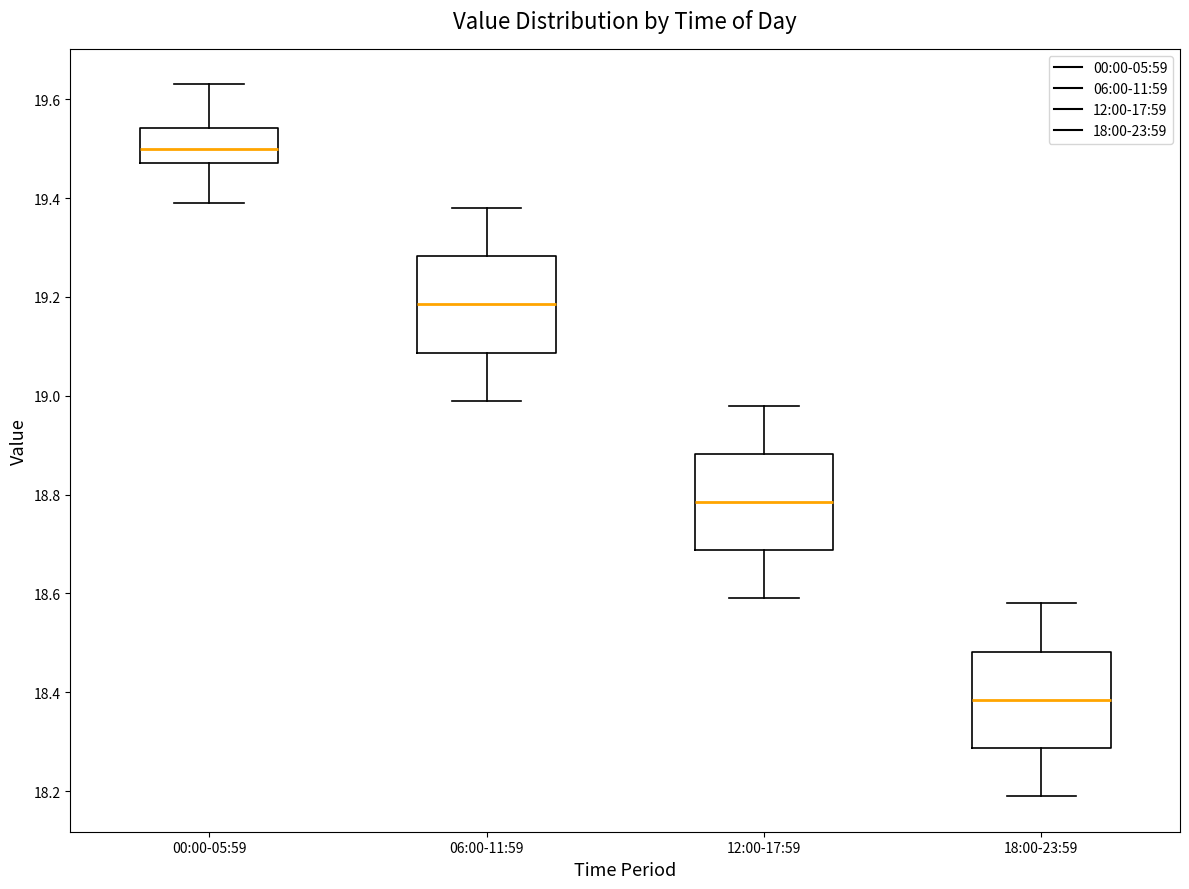

Which box's median line is the highest?

00:00-05:59